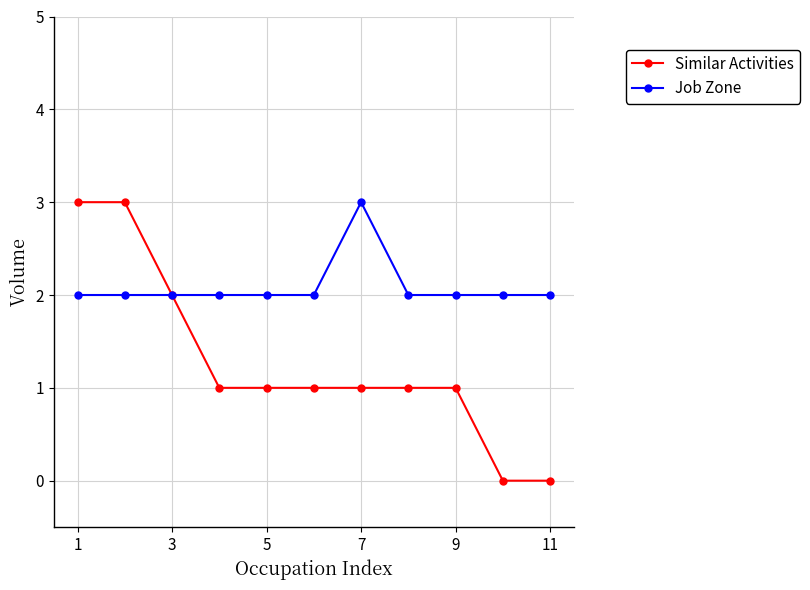

Which series has the widest spread of values?

Similar Activities